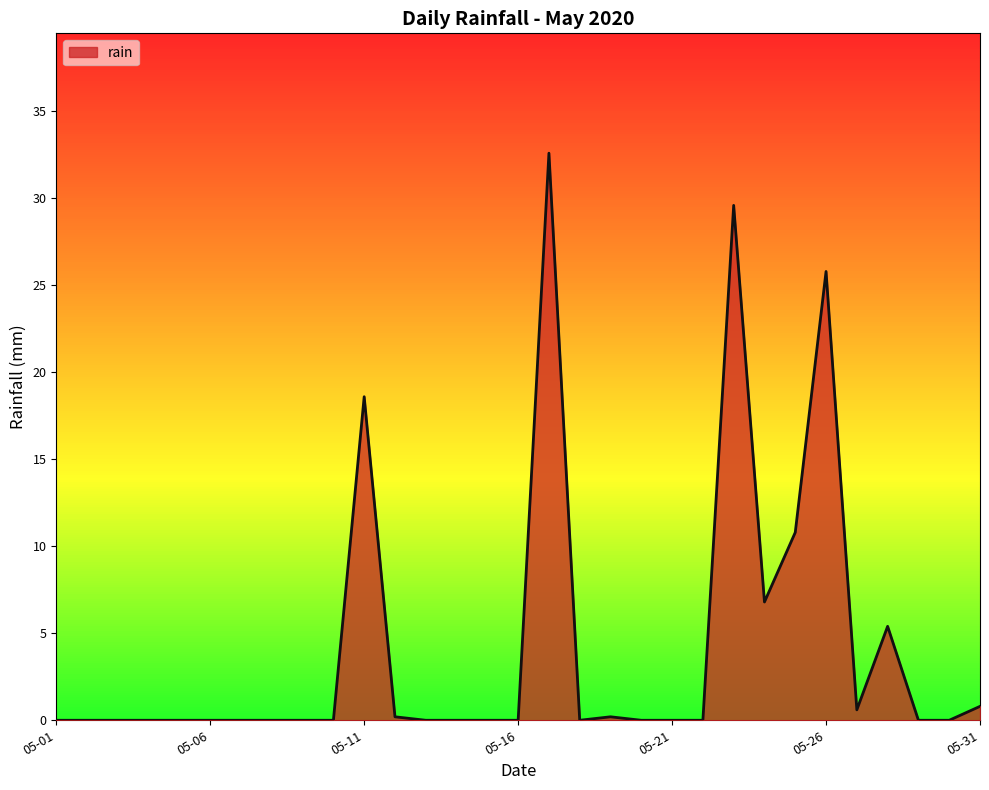

What is the difference between the maximum and minimum values?

32.6